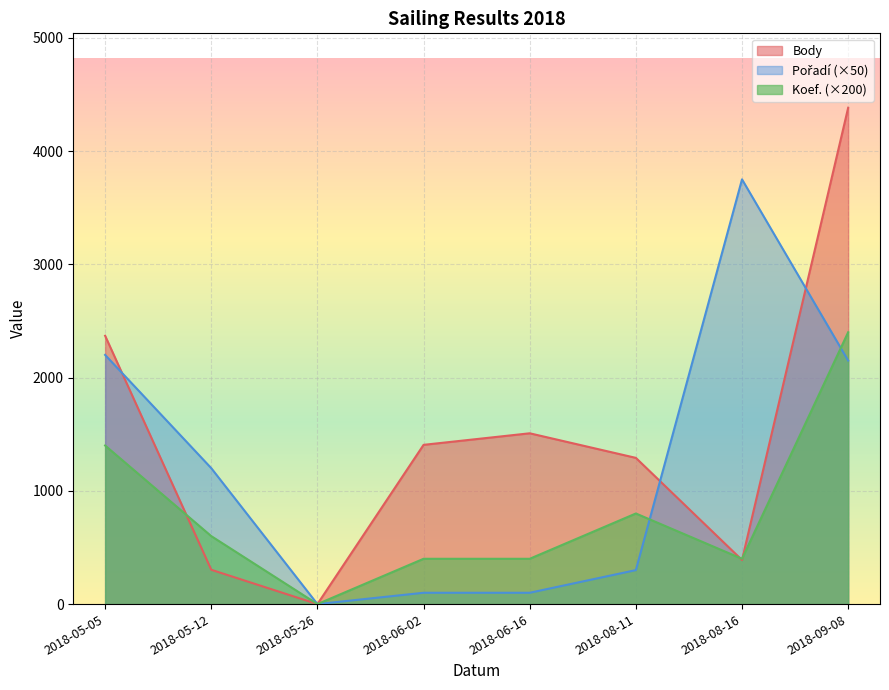

Which series has the largest range (max minus min)?

Body